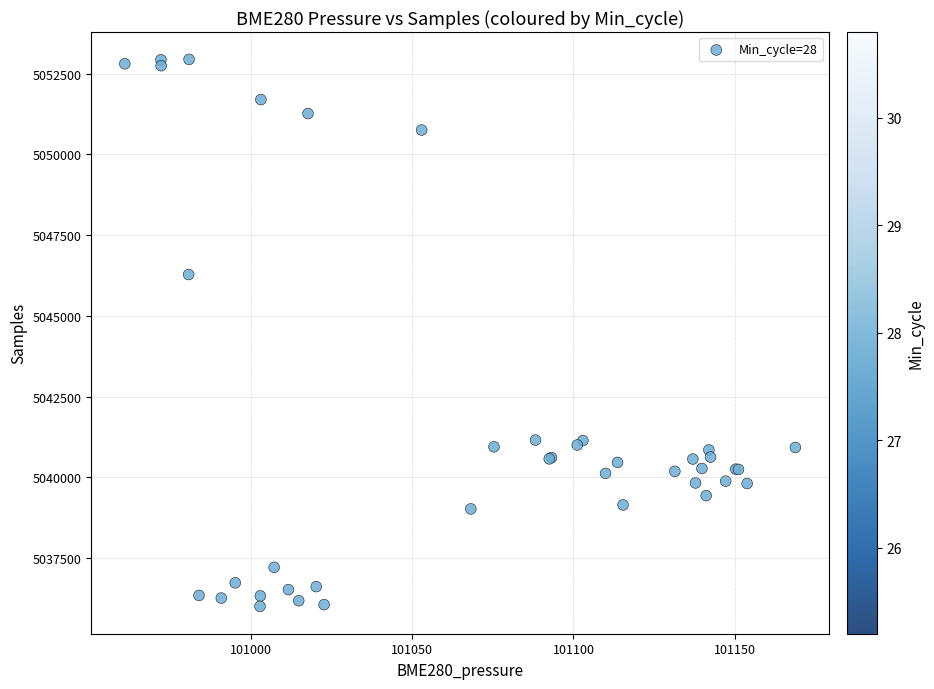

What Y value in the scatter plot is closest to 5044472?

5046280